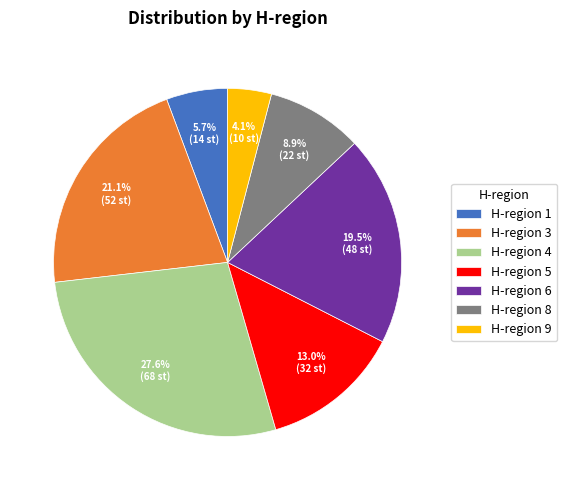

Is it true that H-region 1 is 16% of the pie?

False